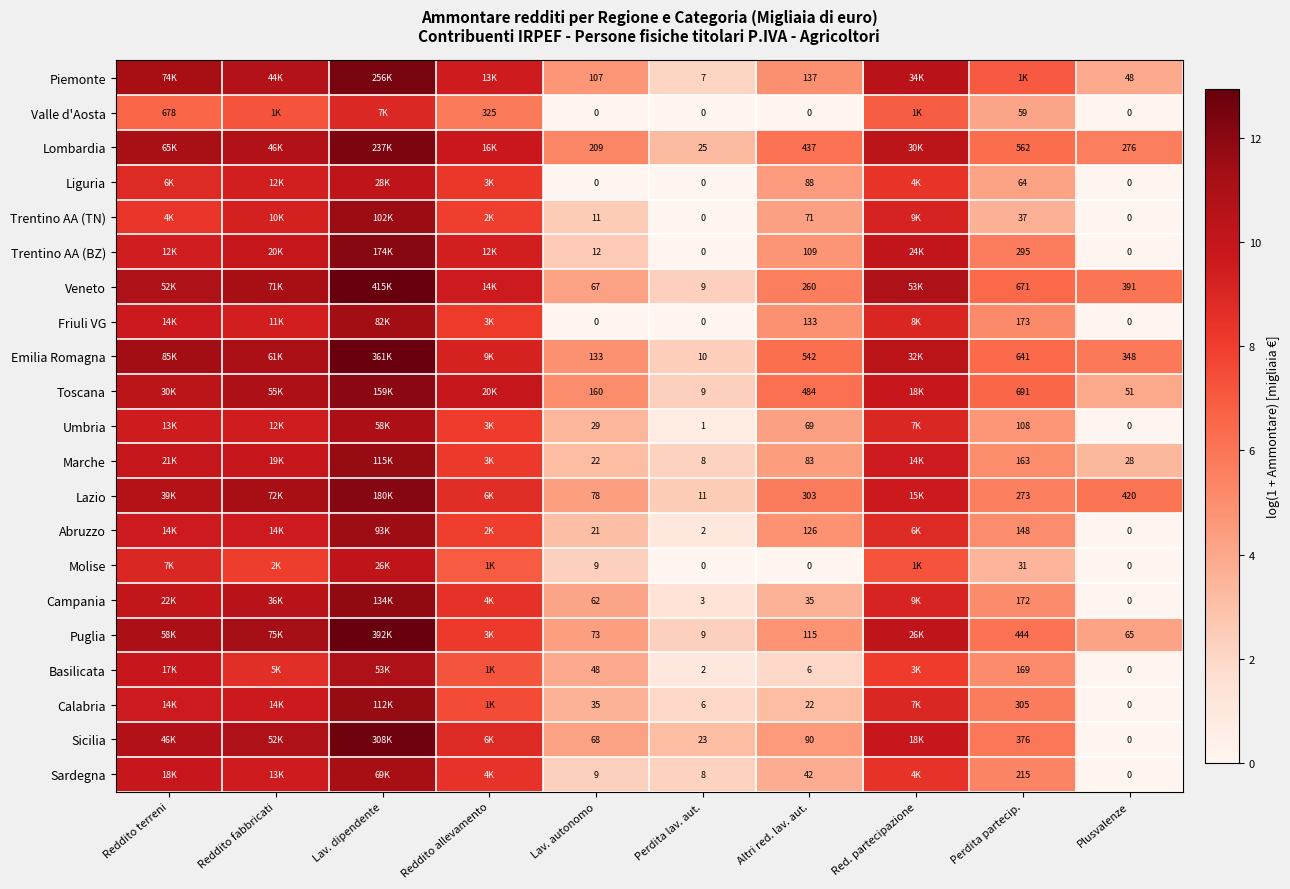

At which category is the sum across all series the highest?

Lav. dipendente